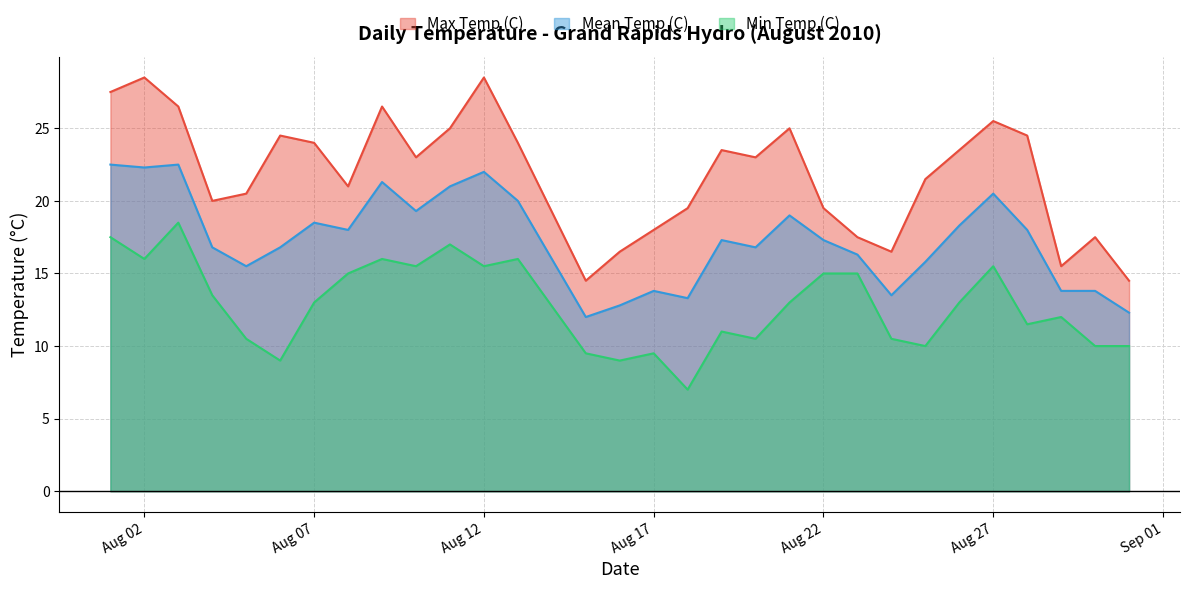

Which series has the largest total across all categories?

Max Temp (C)